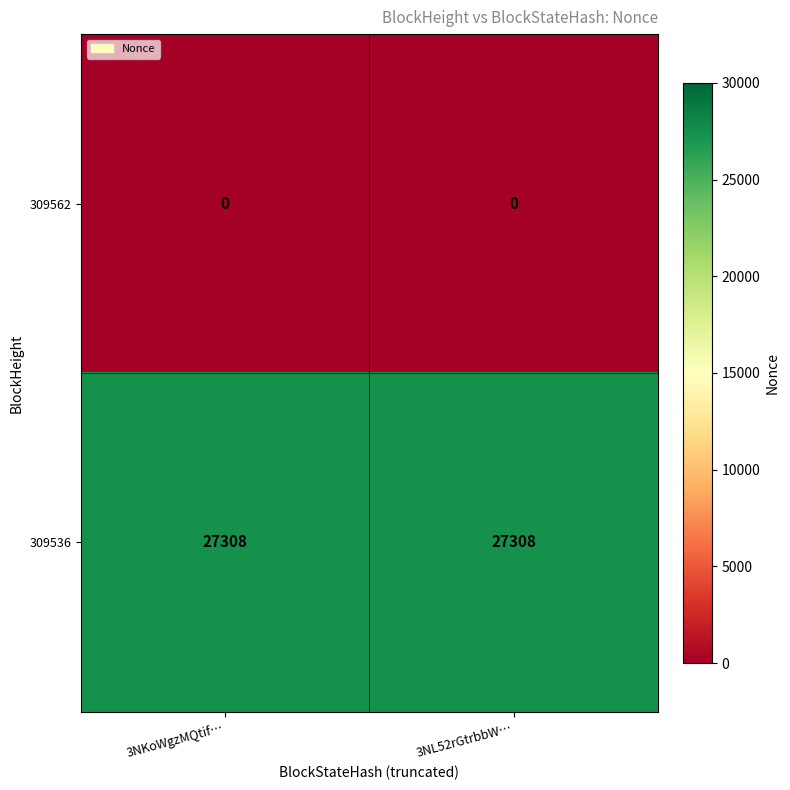

What is the greatest value displayed?

27308